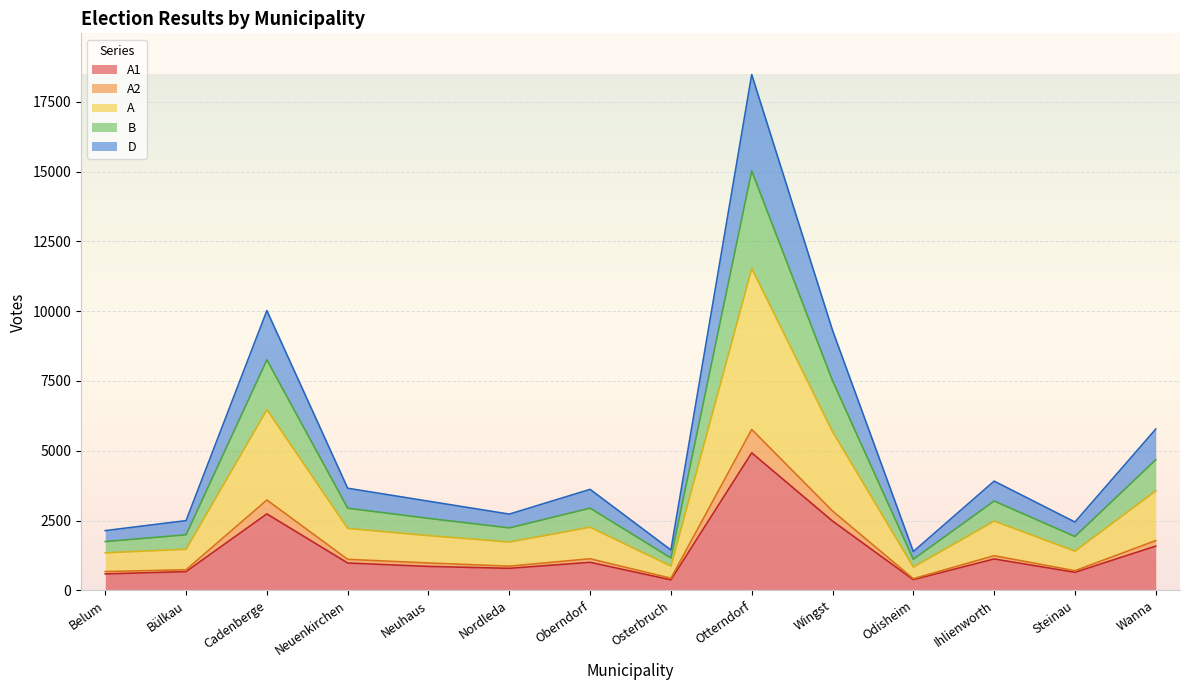

Does the chart display data point markers on the line(s)?

No